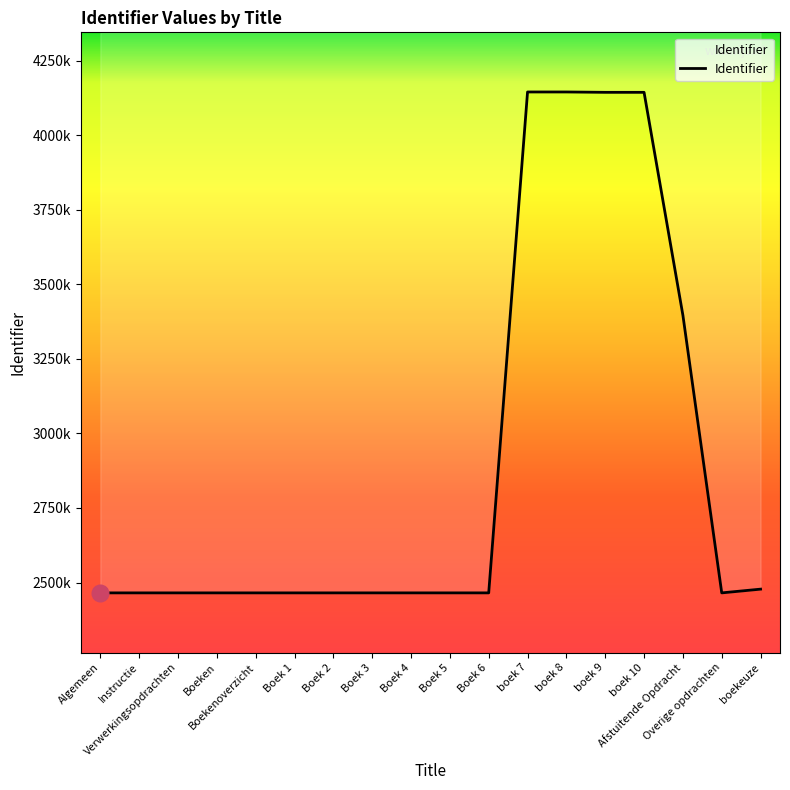

What is the label of the 10th point from the left?

Boek 5